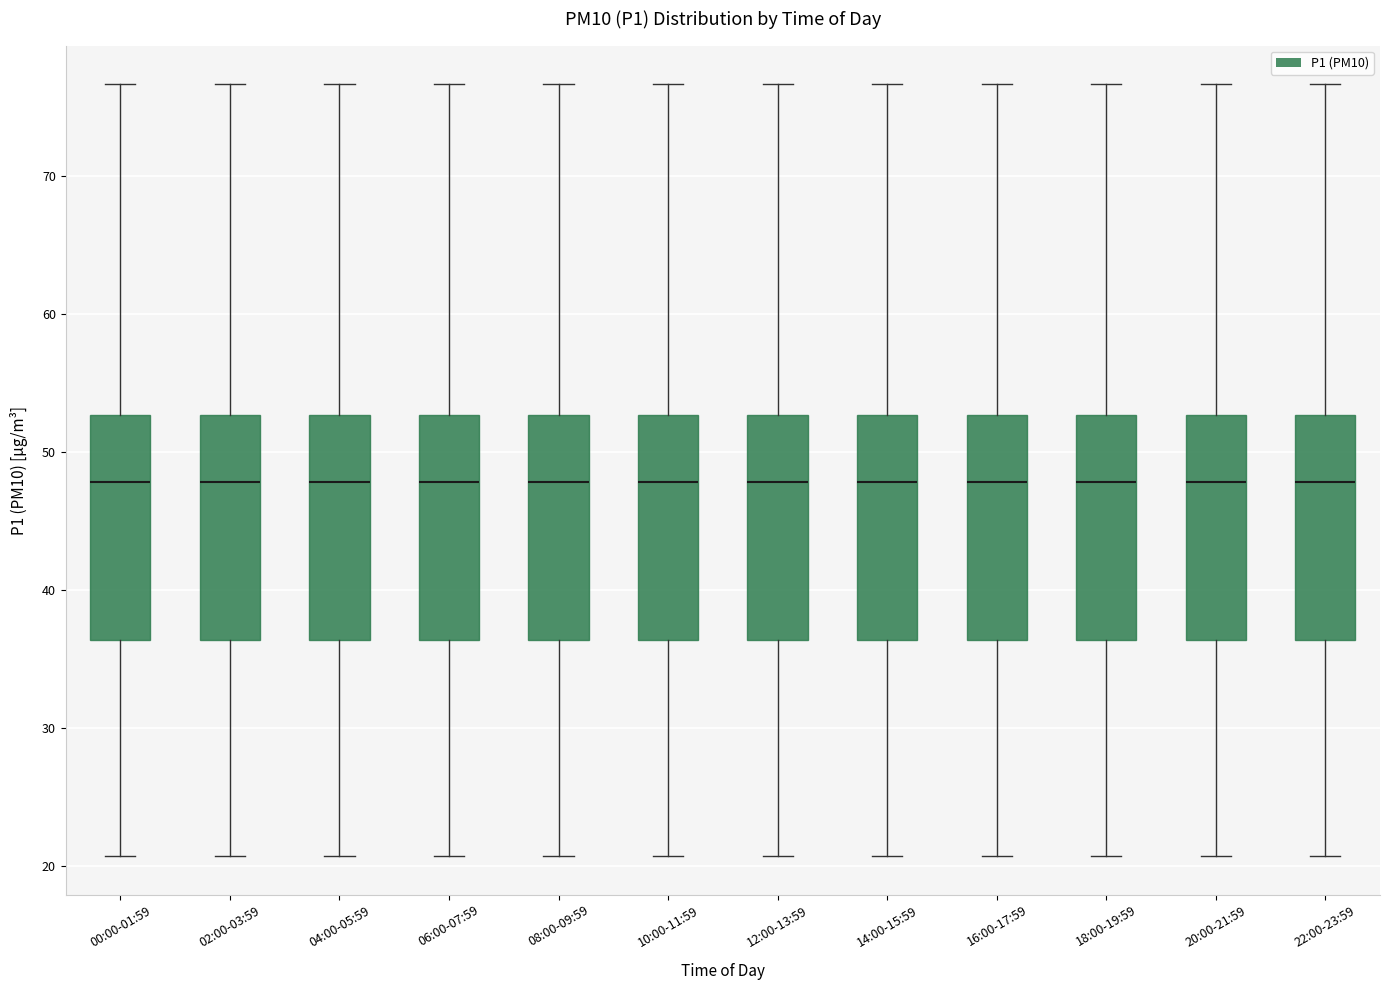

Reading left to right, read every box against the y-axis: the position of its median line, the range the box covers, and the ends of its whiskers. The values are not printed on the chart, so give them approximately, as read against the axis.

00:00-01:59: median 48, box 36 to 53, whiskers 21 to 77
02:00-03:59: median 48, box 36 to 53, whiskers 21 to 77
04:00-05:59: median 48, box 36 to 53, whiskers 21 to 77
06:00-07:59: median 48, box 36 to 53, whiskers 21 to 77
08:00-09:59: median 48, box 36 to 53, whiskers 21 to 77
10:00-11:59: median 48, box 36 to 53, whiskers 21 to 77
12:00-13:59: median 48, box 36 to 53, whiskers 21 to 77
14:00-15:59: median 48, box 36 to 53, whiskers 21 to 77
16:00-17:59: median 48, box 36 to 53, whiskers 21 to 77
18:00-19:59: median 48, box 36 to 53, whiskers 21 to 77
20:00-21:59: median 48, box 36 to 53, whiskers 21 to 77
22:00-23:59: median 48, box 36 to 53, whiskers 21 to 77